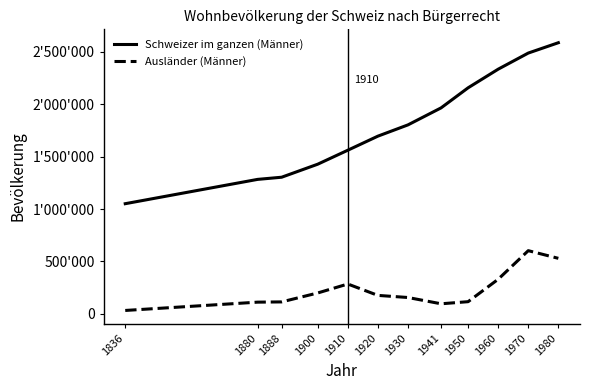

True or false: Schweizer im ganzen (Männer) and Ausländer (Männer) intersect in this chart.

False